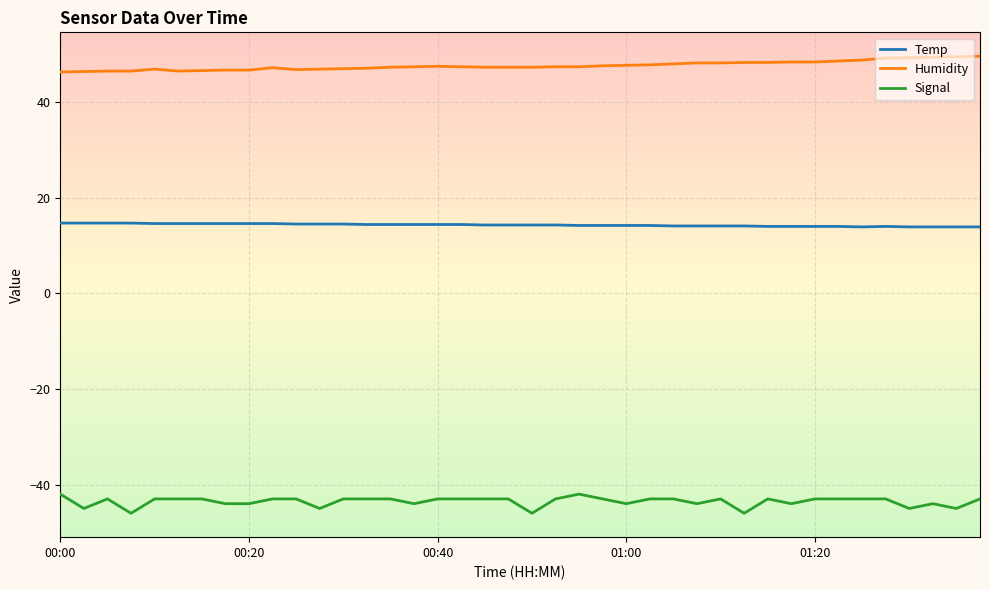

What is the highest value of the Humidity series?

49.6